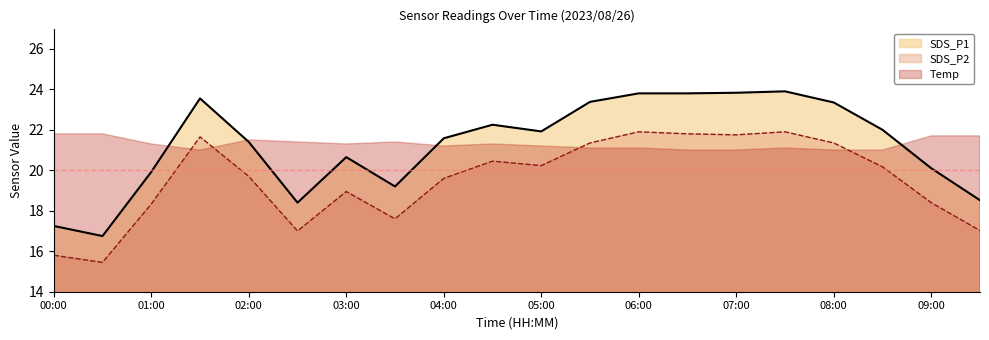

What is the value of the SDS_P2 point at the 7th from the left?

18.9